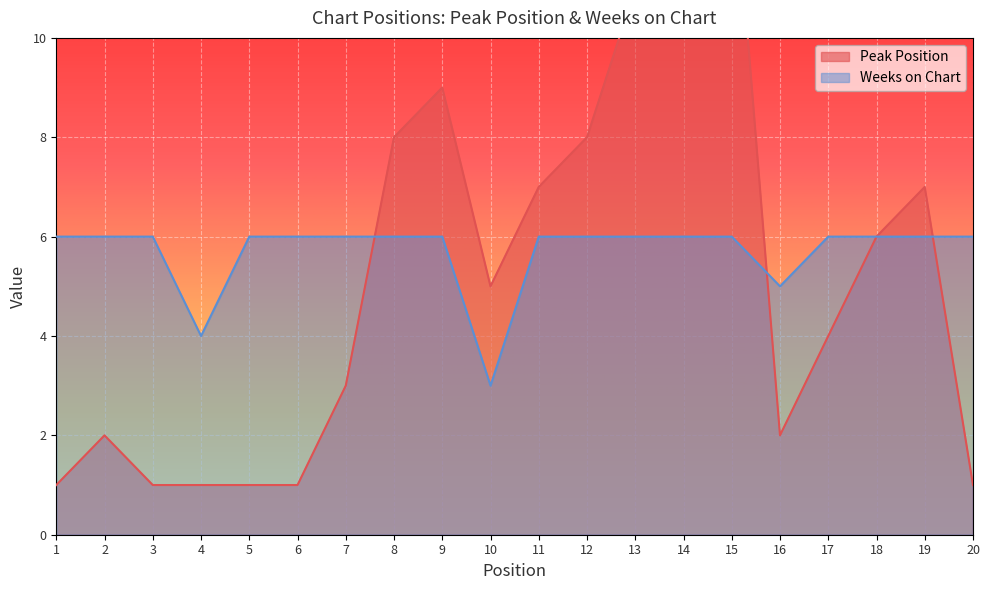

At which category does Peak Position reach its first local peak?

2